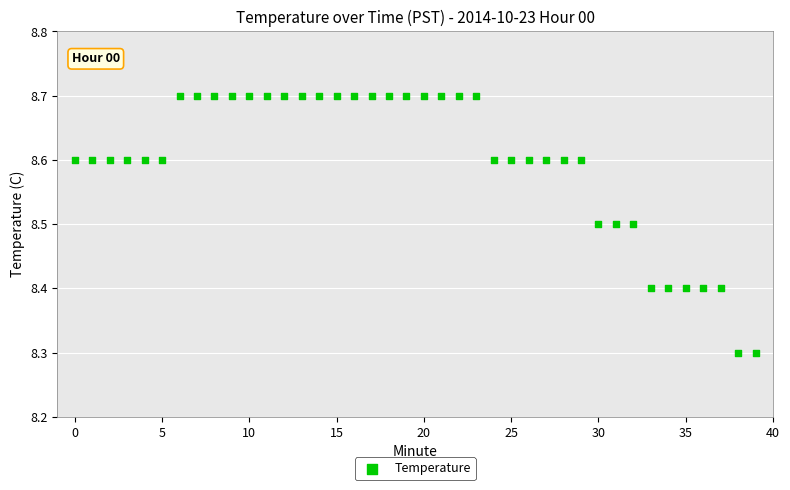

What is the range of Y values (max minus min)?

0.4